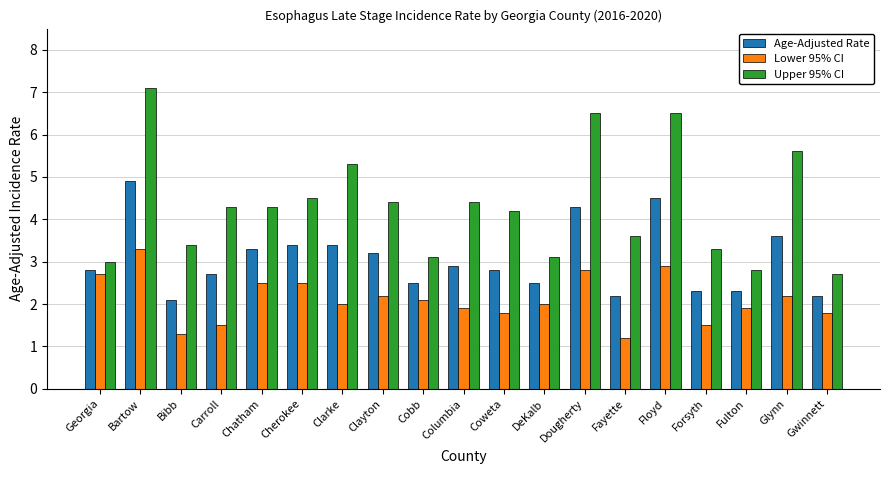

What is the value of the Lower 95% CI bar at the 13th from the left?

2.8